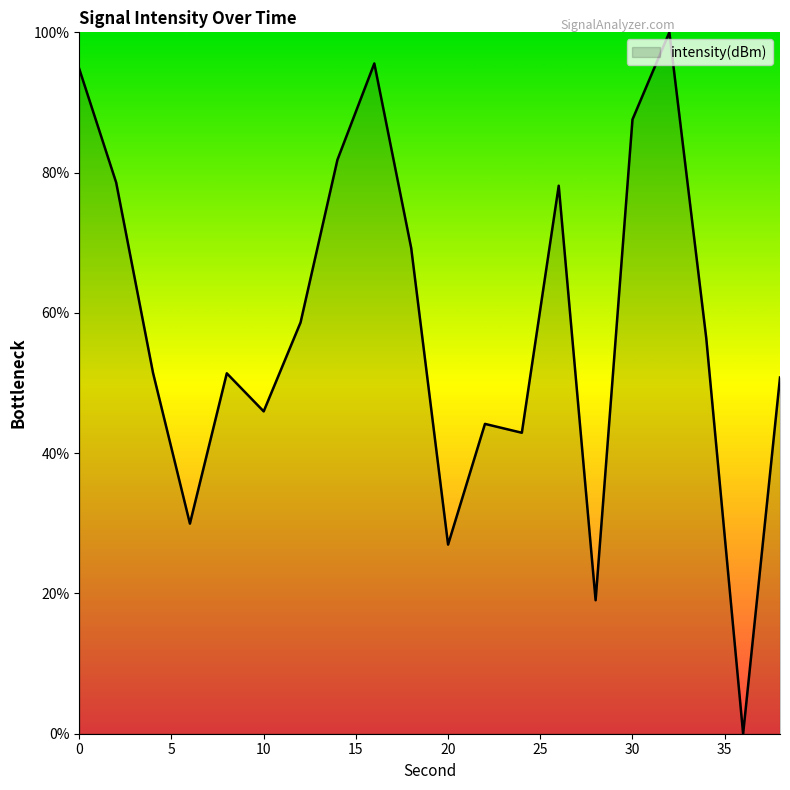

What is the difference between the maximum and minimum values?

100.0